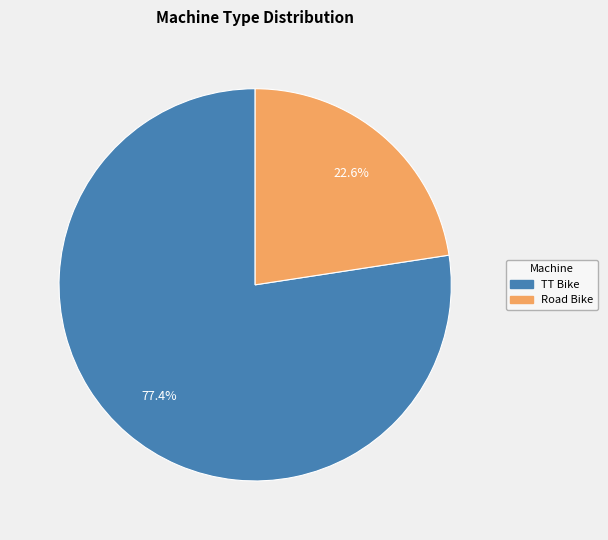

The Road Bike slice represents 29% of the pie. True or false?

False